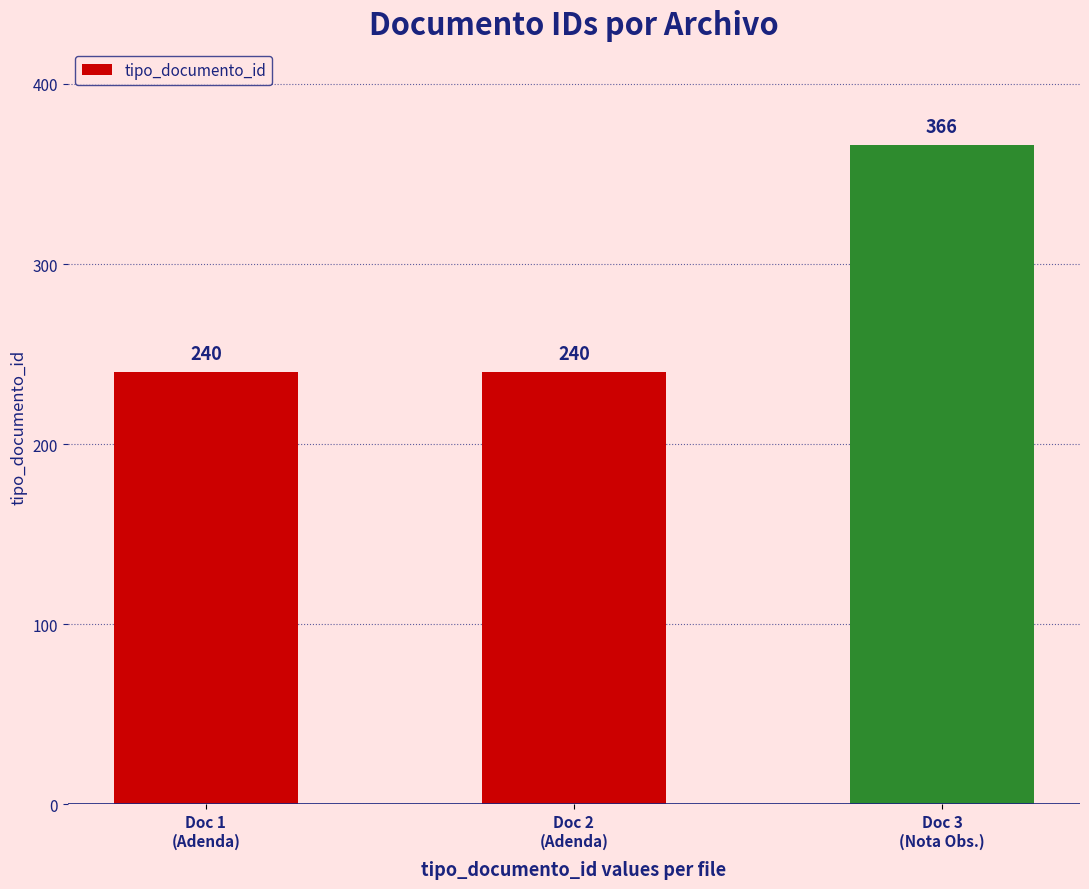

How many values are between 240 and 366?

3